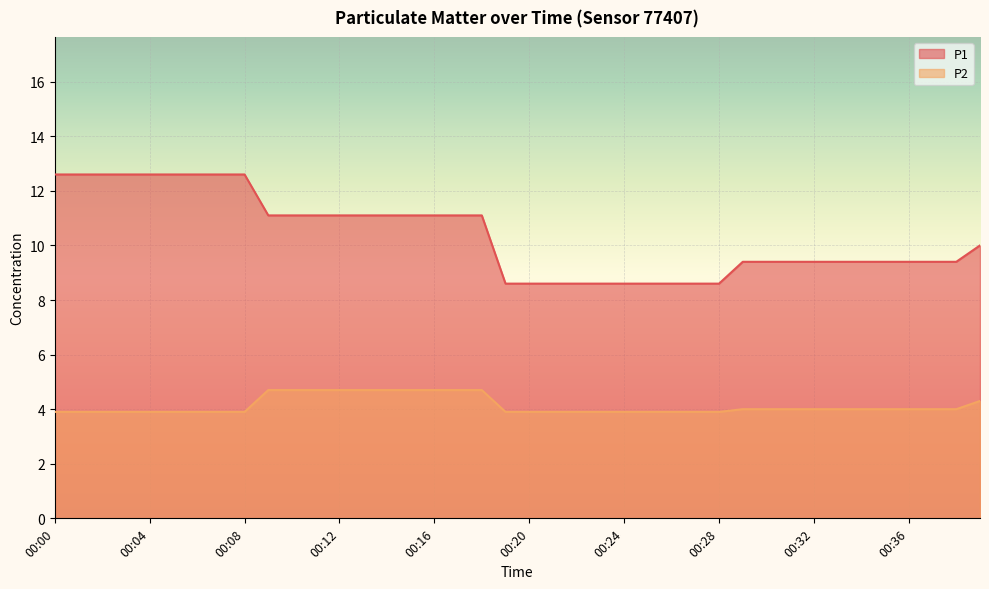

Rank the series at 00:26 from highest to lowest value.

P1, P2